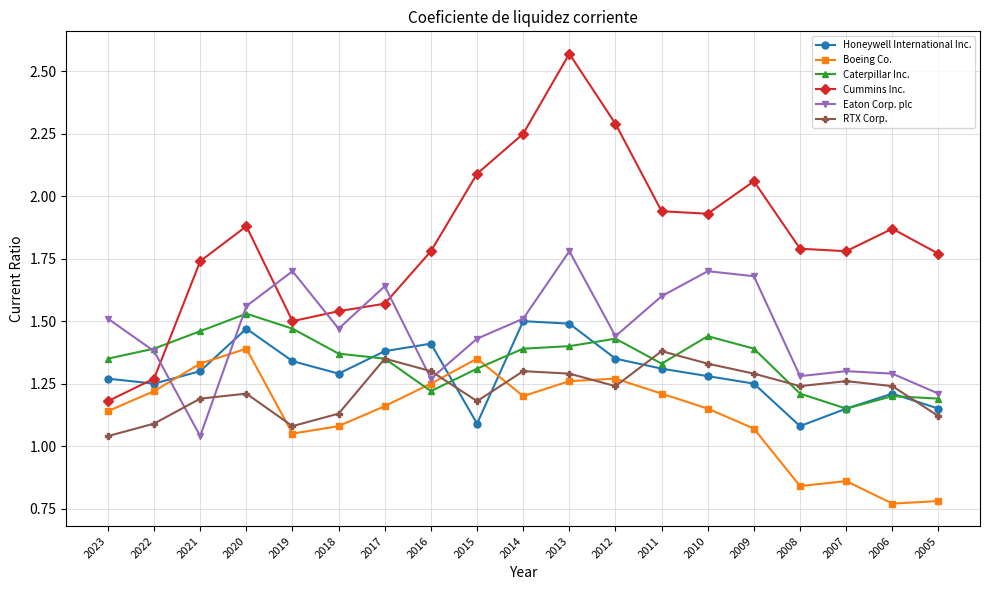

At which category does Caterpillar Inc. reach its first local valley?

2016